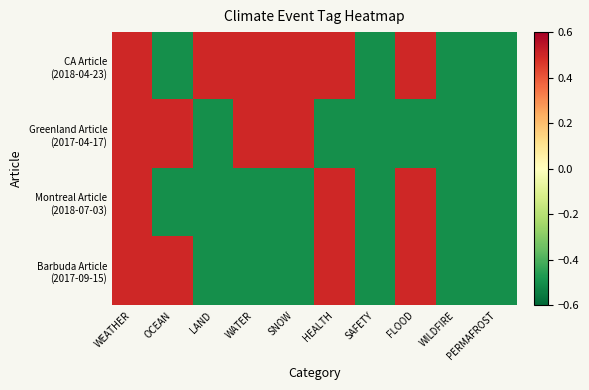

Which series has the largest total across all categories?

CA Article (2018-04-23)